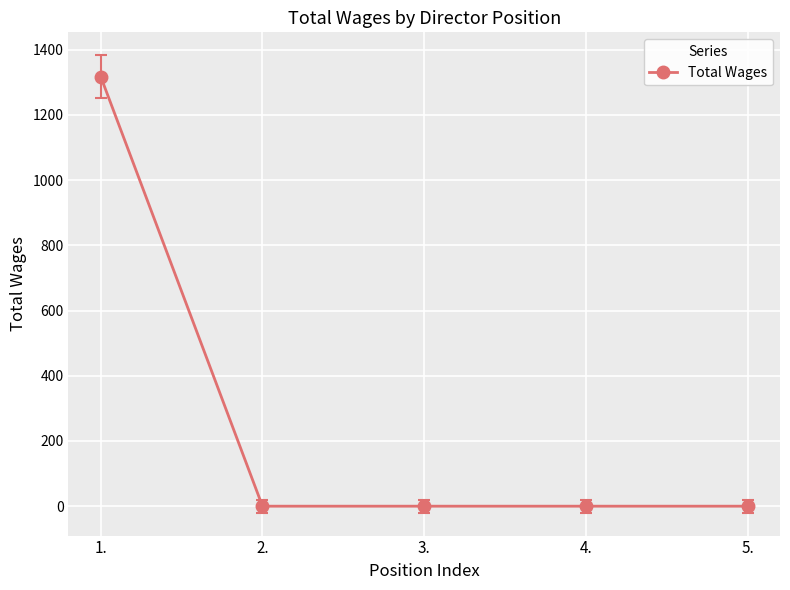

How many lines are shown in the chart?

1